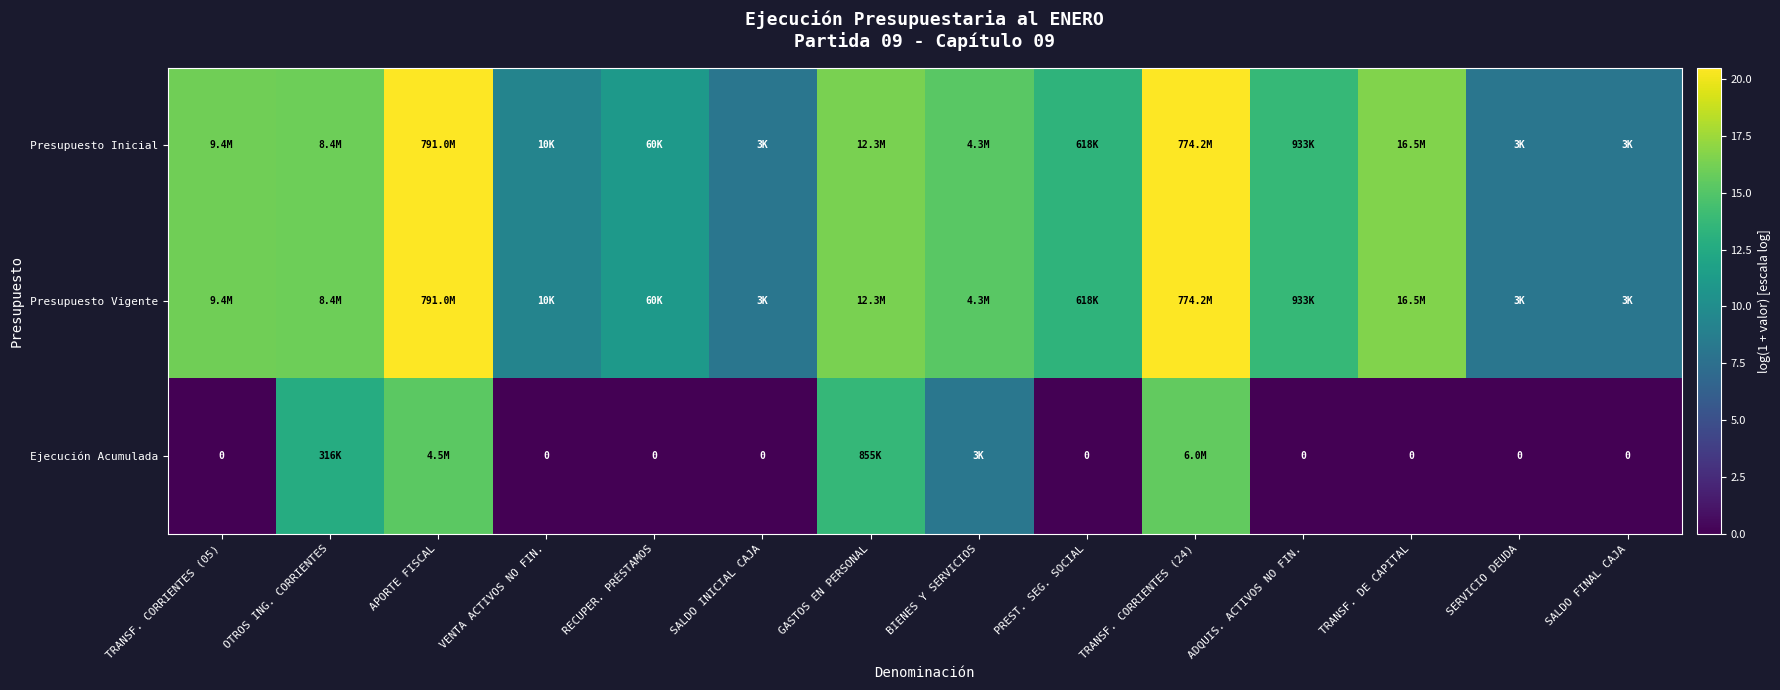

How many data points does each series have?

14